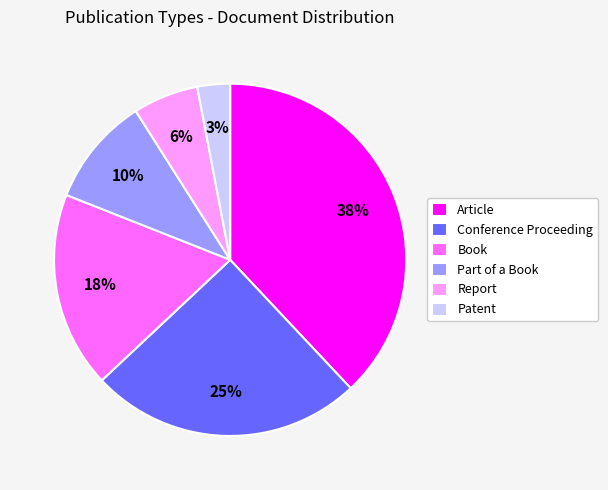

Does Book account for over 50% of the chart?

No